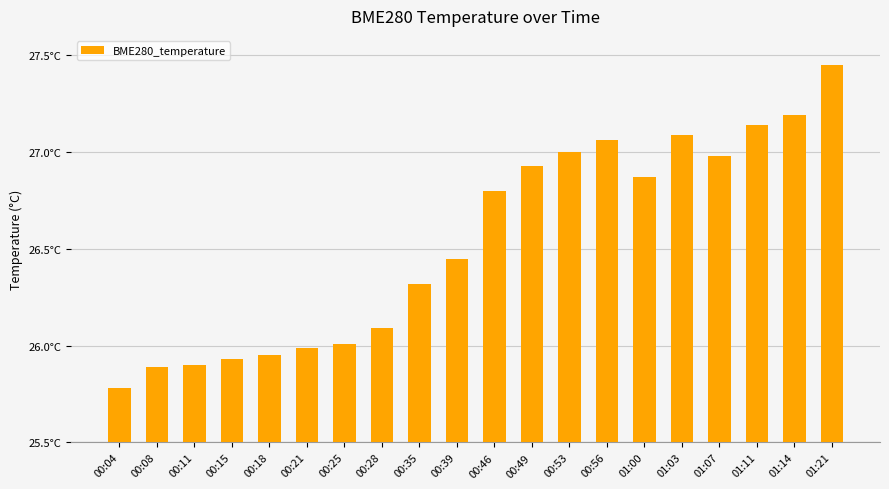

What is the change in value from 00:49 to 01:21?

+0.5